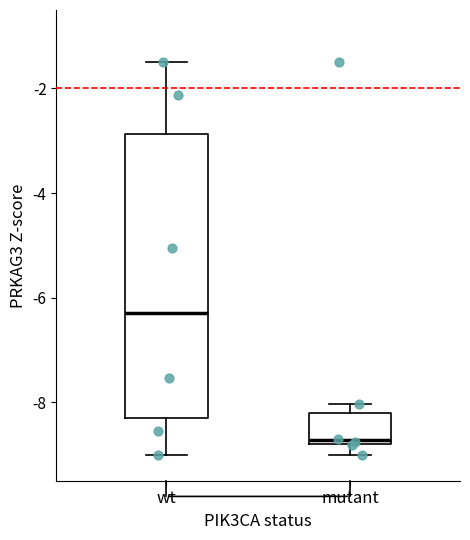

Which box is the tallest, from its lower edge to its upper edge?

wt